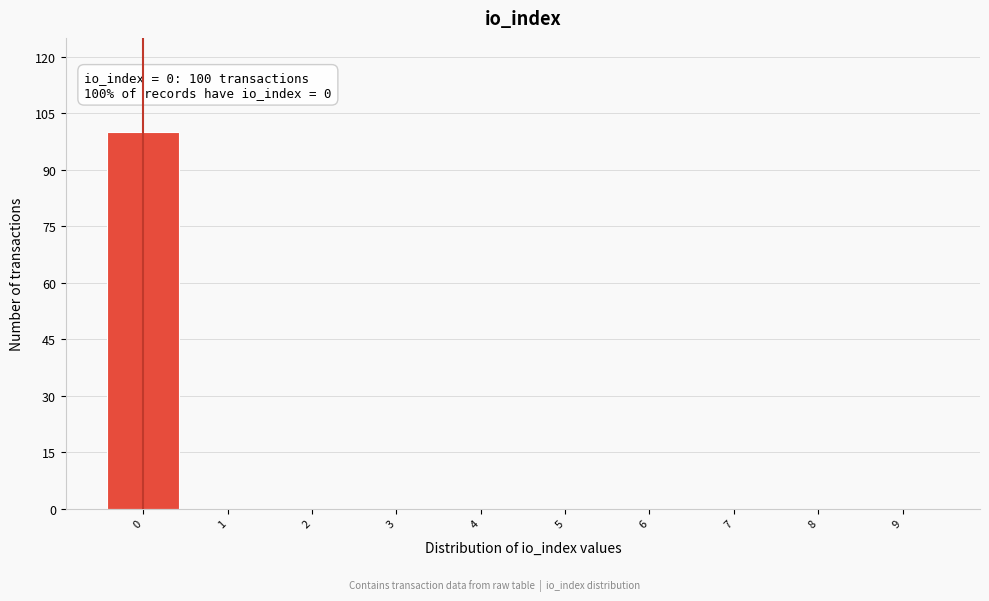

Reading left to right, transcribe all the data shown in this chart.

0=100	1=0	2=0	3=0	4=0	5=0	6=0	7=0	8=0	9=0